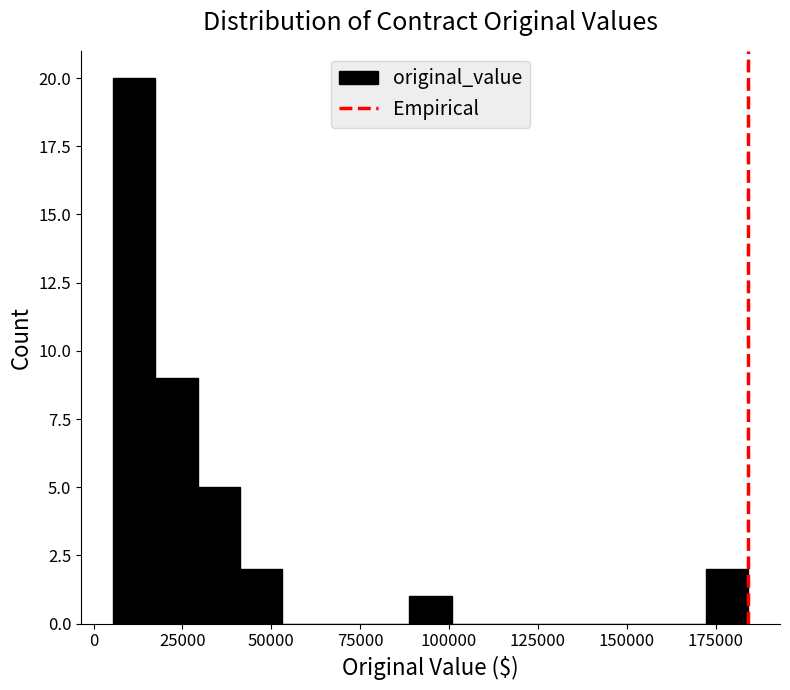

Read against the x-axis, roughly where is the centre of the tallest bar?

10000